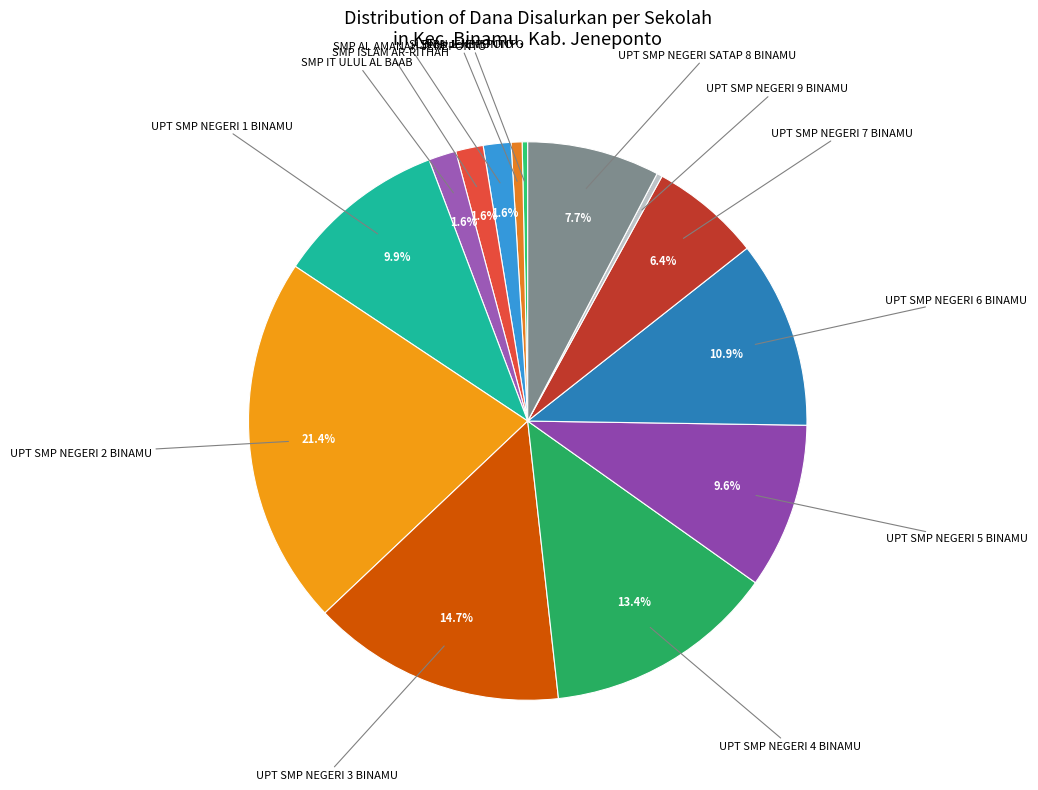

What percentage is the UPT SMP NEGERI 1 BINAMU slice, to the nearest percent?

10%